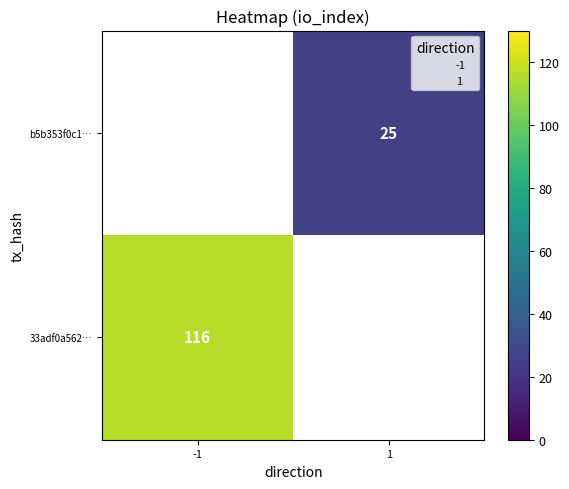

The b5b353f0c1… series shows 10 at 1. True or false?

False